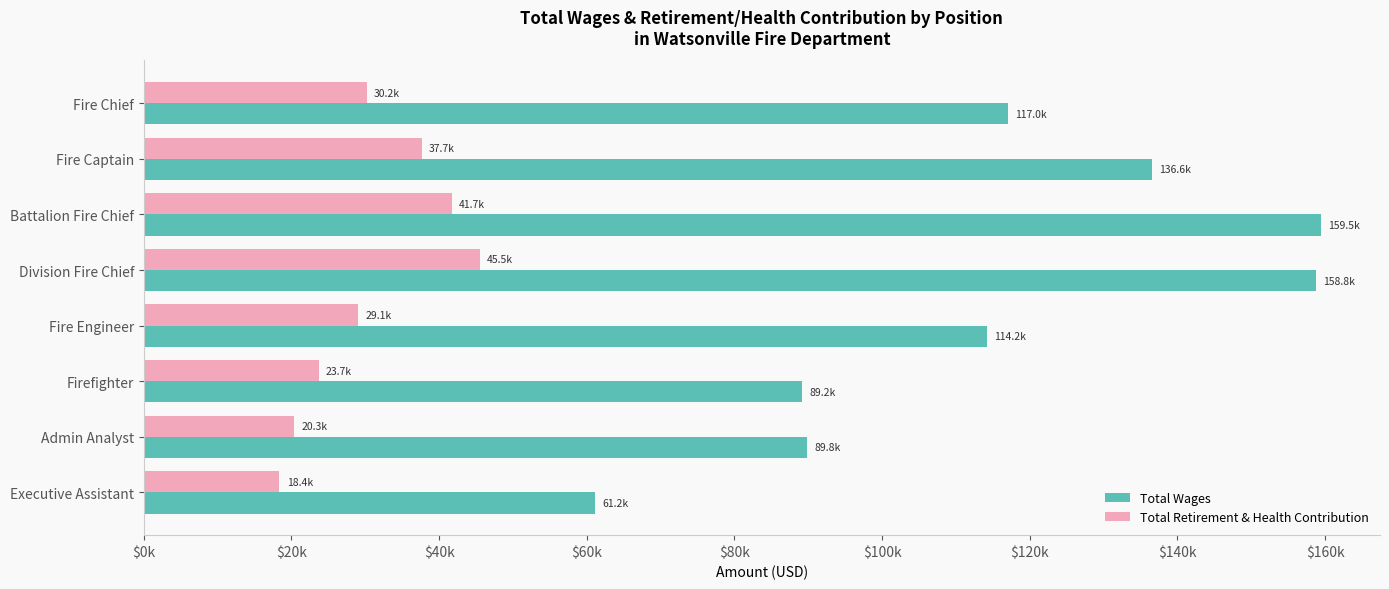

How many values in the Total Retirement & Health Contribution series are below 30178?

4